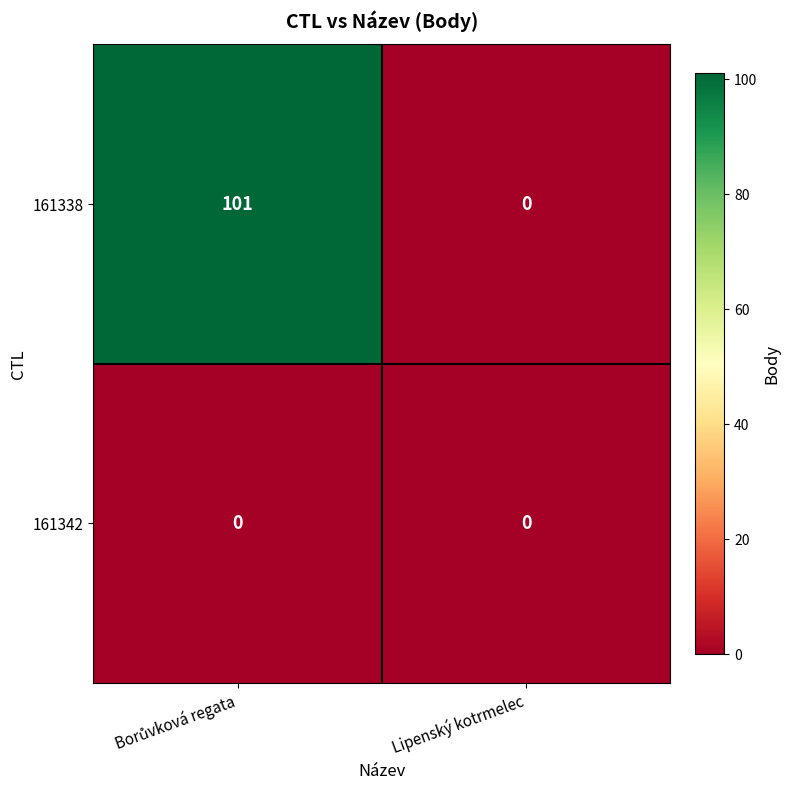

Which series has the largest total across all categories?

161338